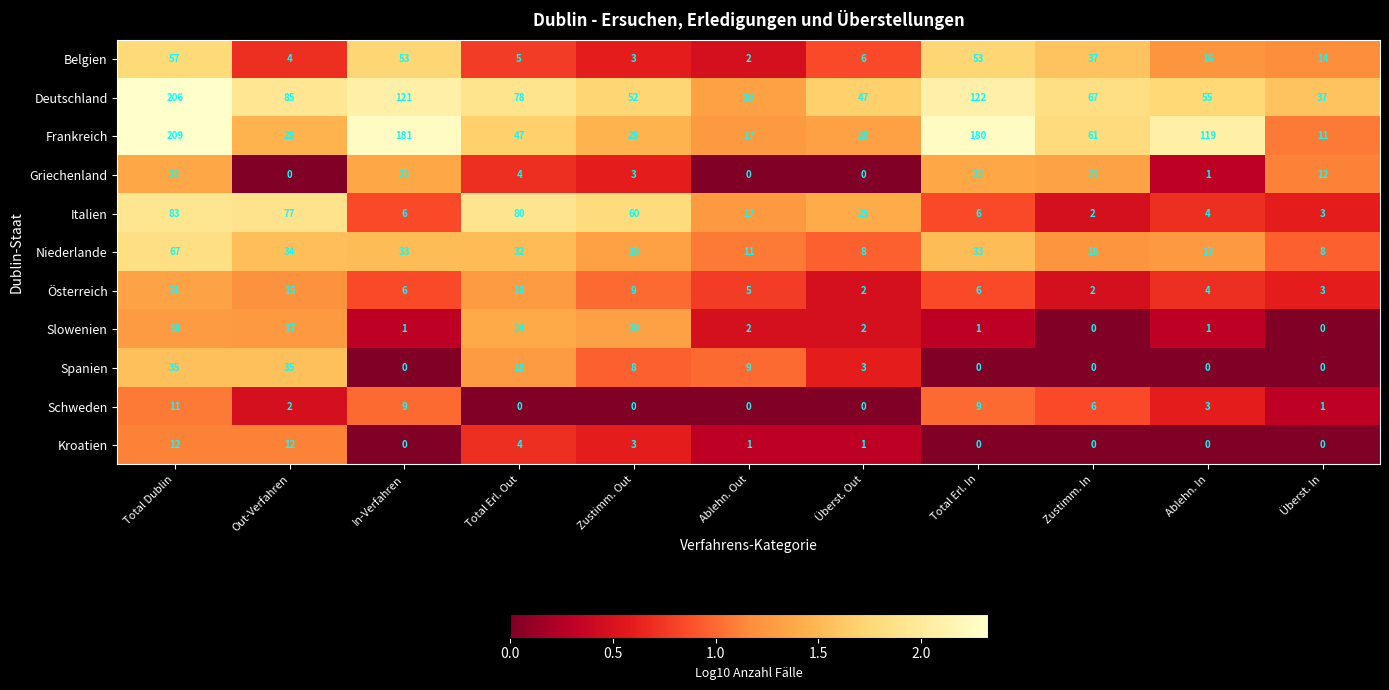

What is the lowest value of the Frankreich series?

11